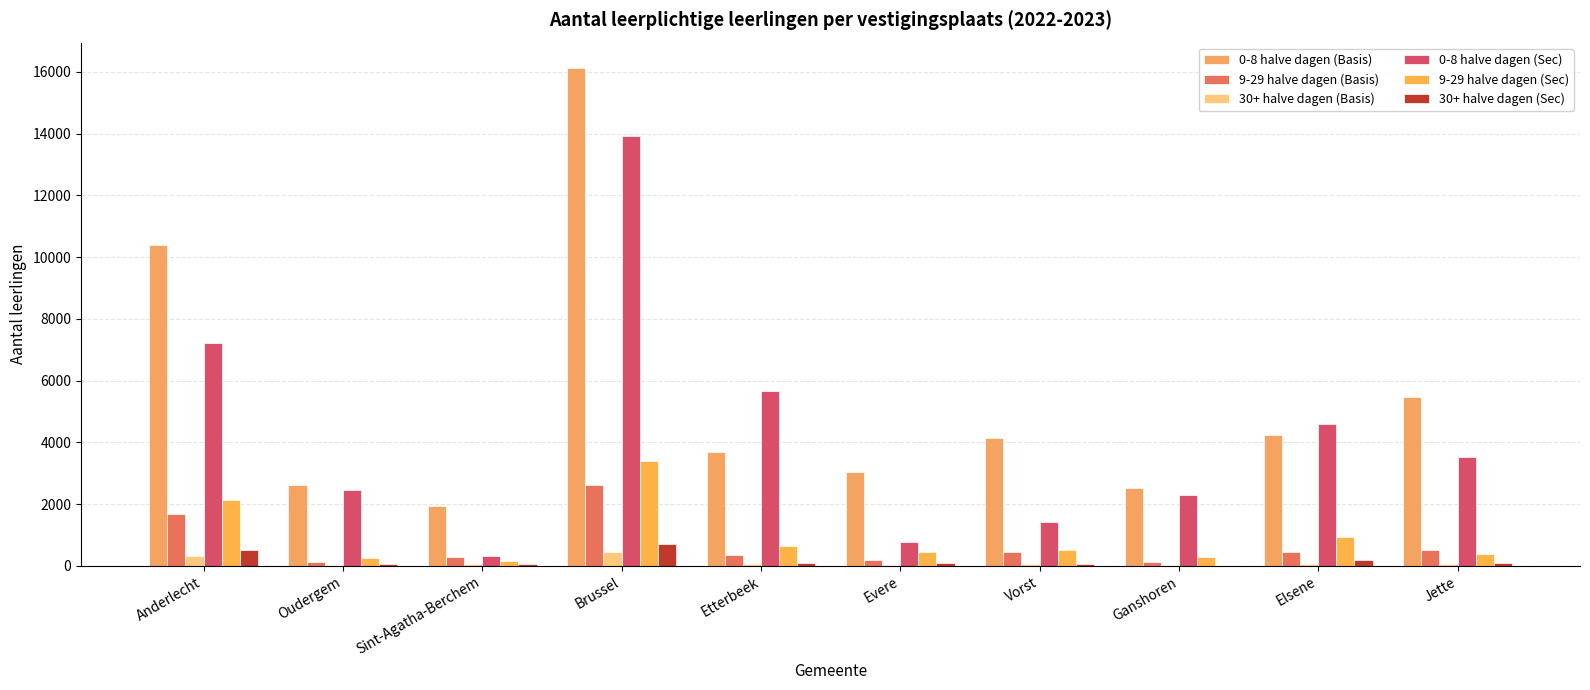

How many categories are shown in the chart?

10